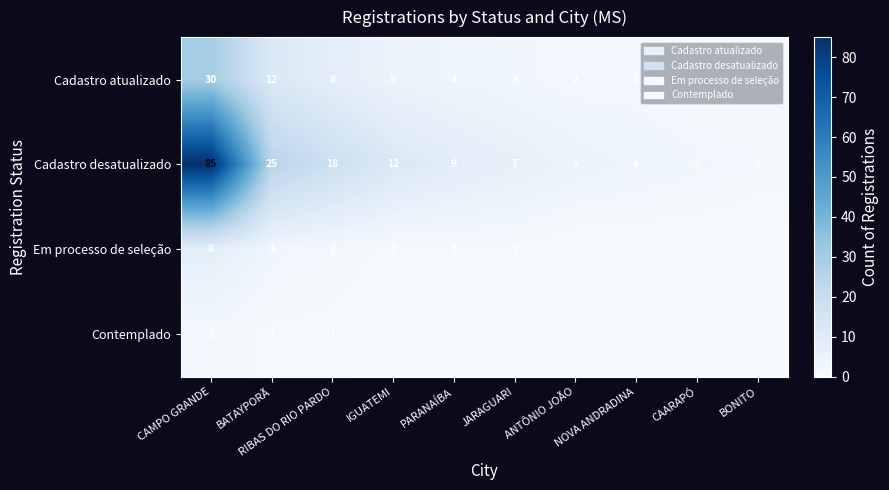

At which category does the chart reach its minimum across all series?

ANTÔNIO JOÃO